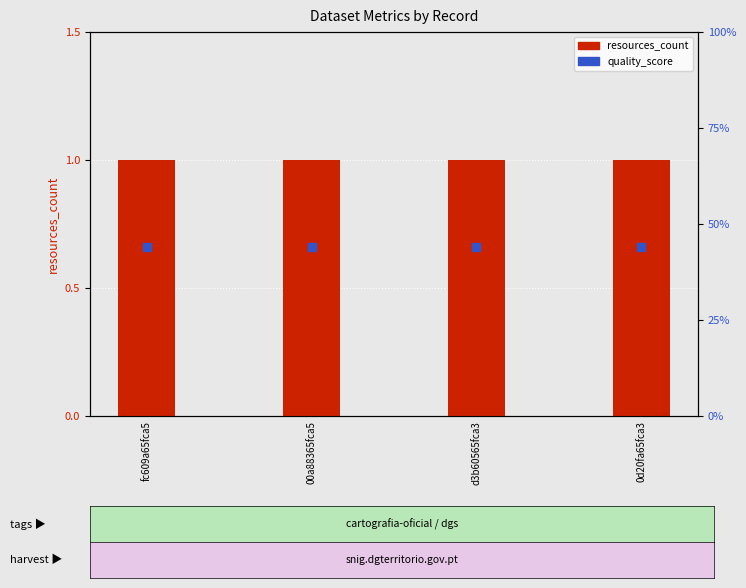

What are all the series names shown in the legend?

resources_count, quality_score